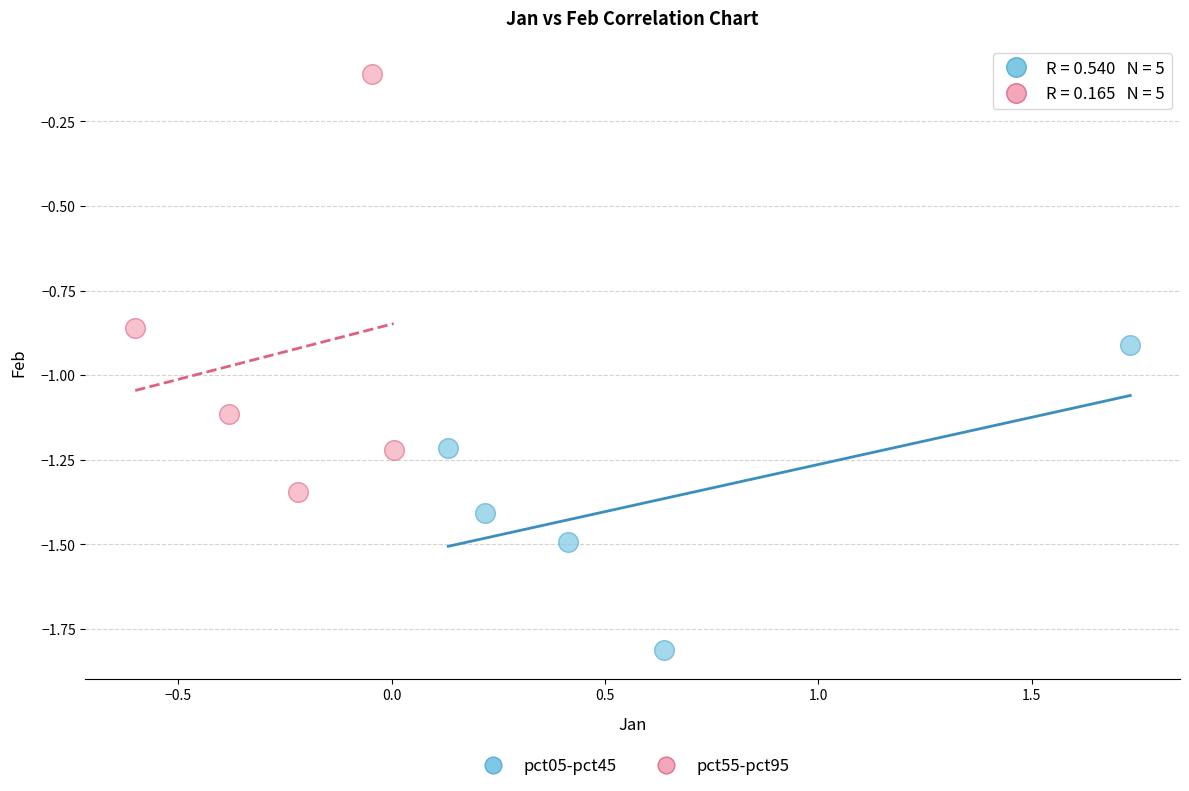

Which series has the largest Y range (max minus min)?

pct55-pct95